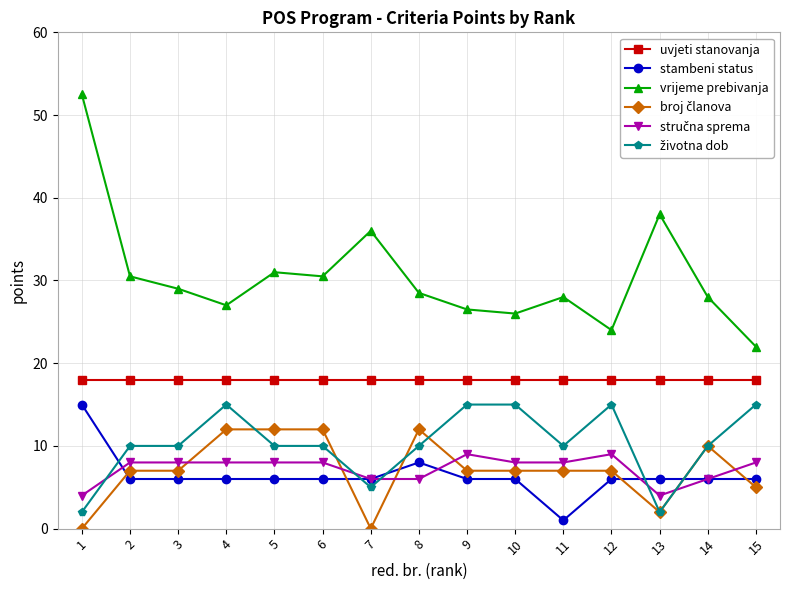

The value of stambeni status at 14 is 1.4. True or false?

False